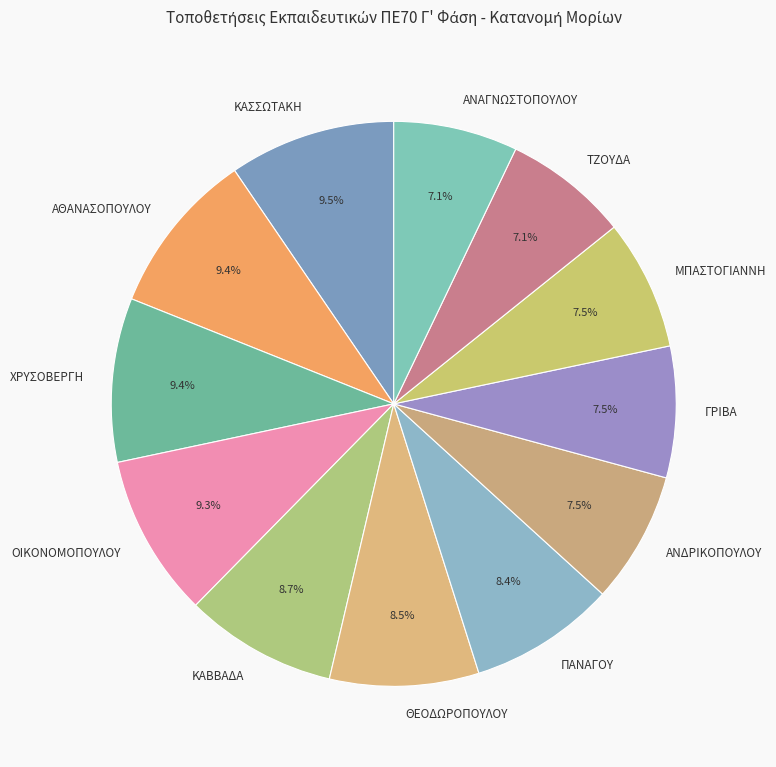

To the nearest percent, what is the combined percentage of ΑΝΑΓΝΩΣΤΟΠΟΥΛΟΥ and ΑΘΑΝΑΣΟΠΟΥΛΟΥ?

17%